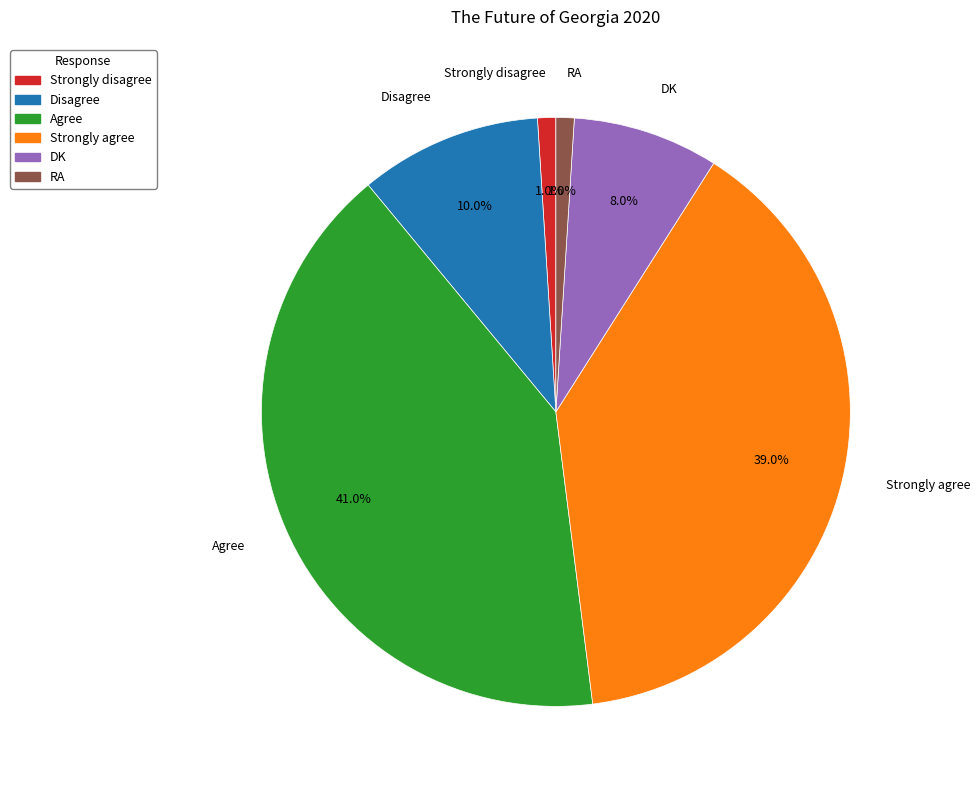

How many slices are in this pie chart?

6